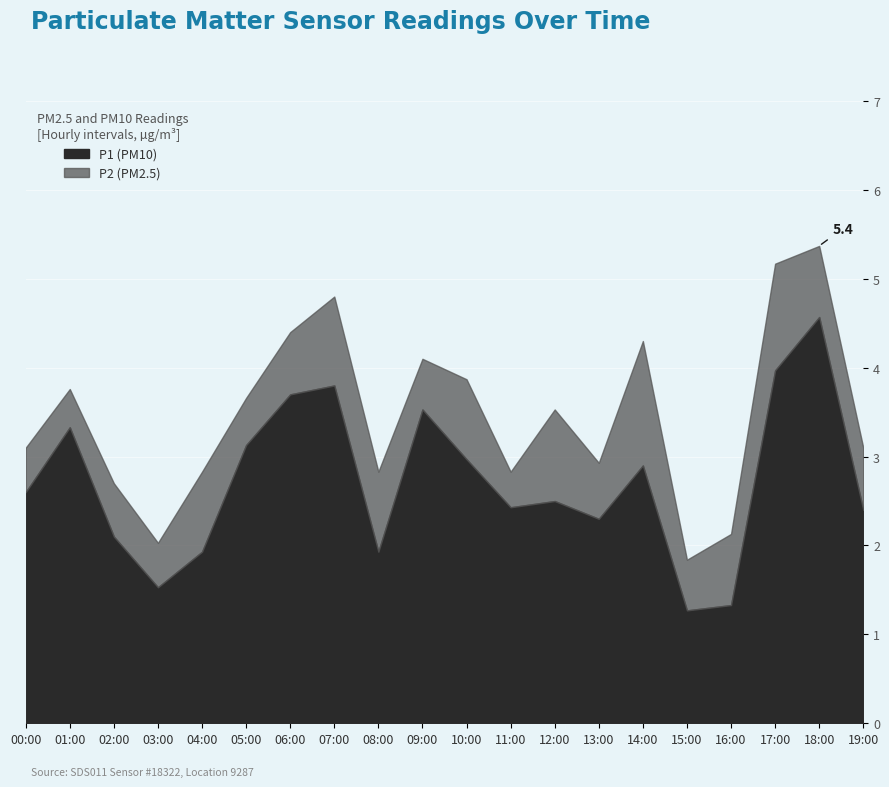

What is the difference between the maximum and second lowest values in the P2 series?

1.0